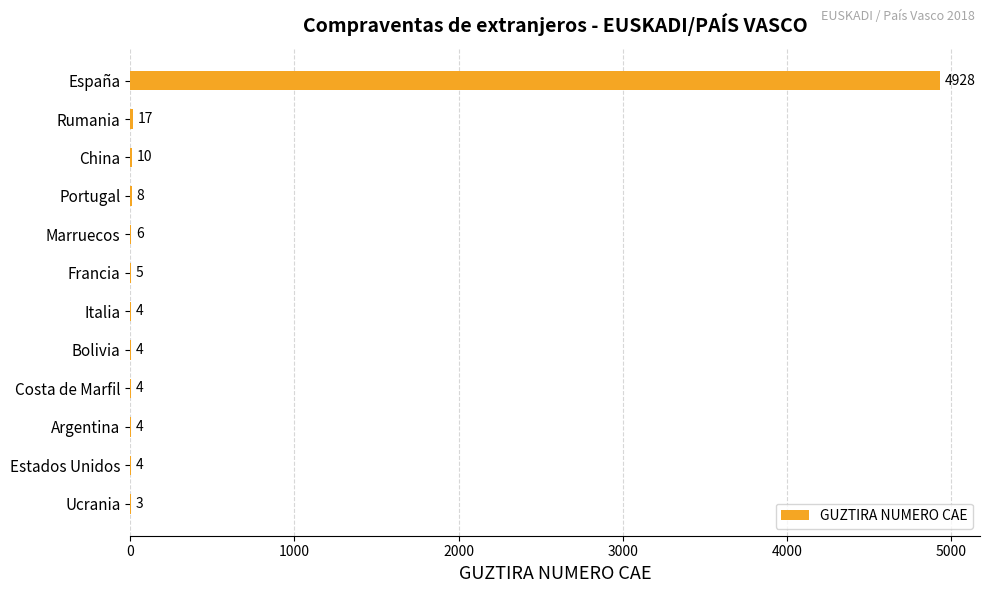

What is the sum of the values at Italia and Estados Unidos?

8